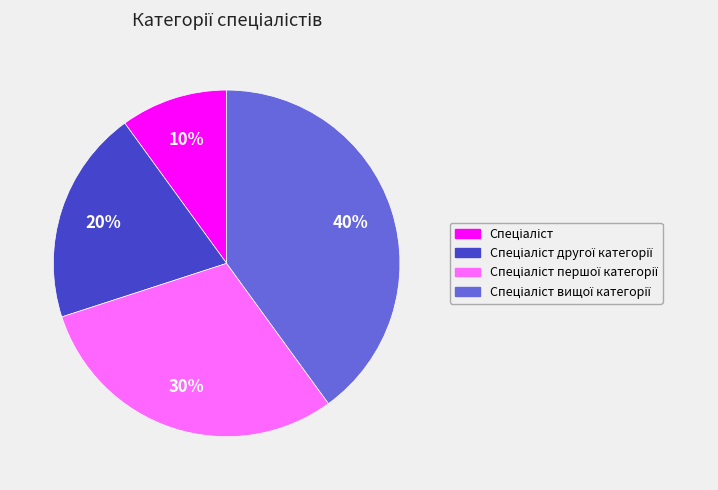

Count the number of slices in the pie.

4